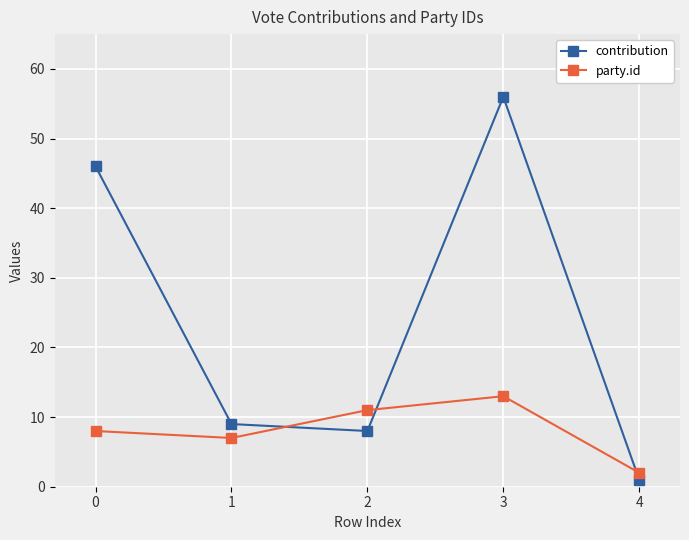

Which series has the largest range (max minus min)?

contribution